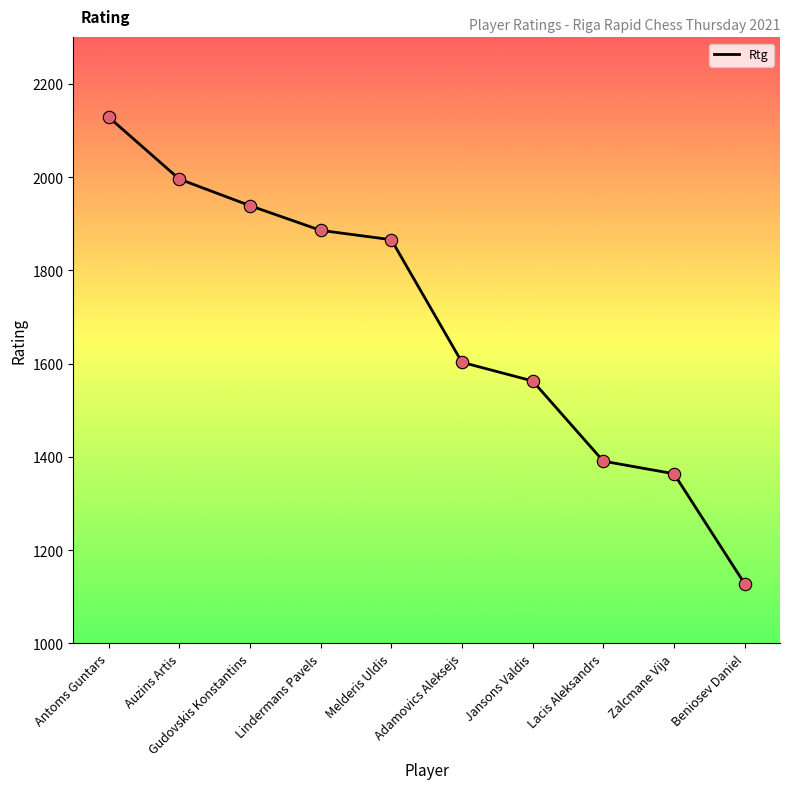

What is the ratio of the value at Jansons Valdis to the value at Lacis Aleksandrs?

1.1